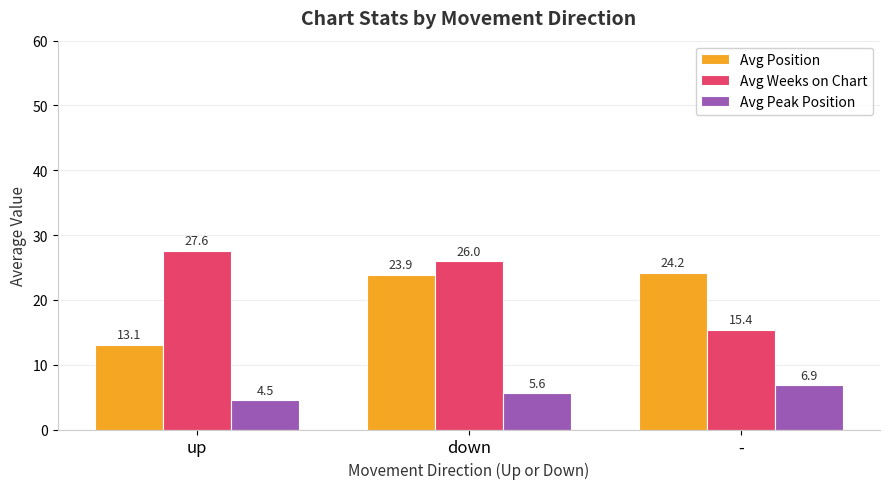

List the series in order of their peak value, highest first.

Avg Weeks on Chart, Avg Position, Avg Peak Position